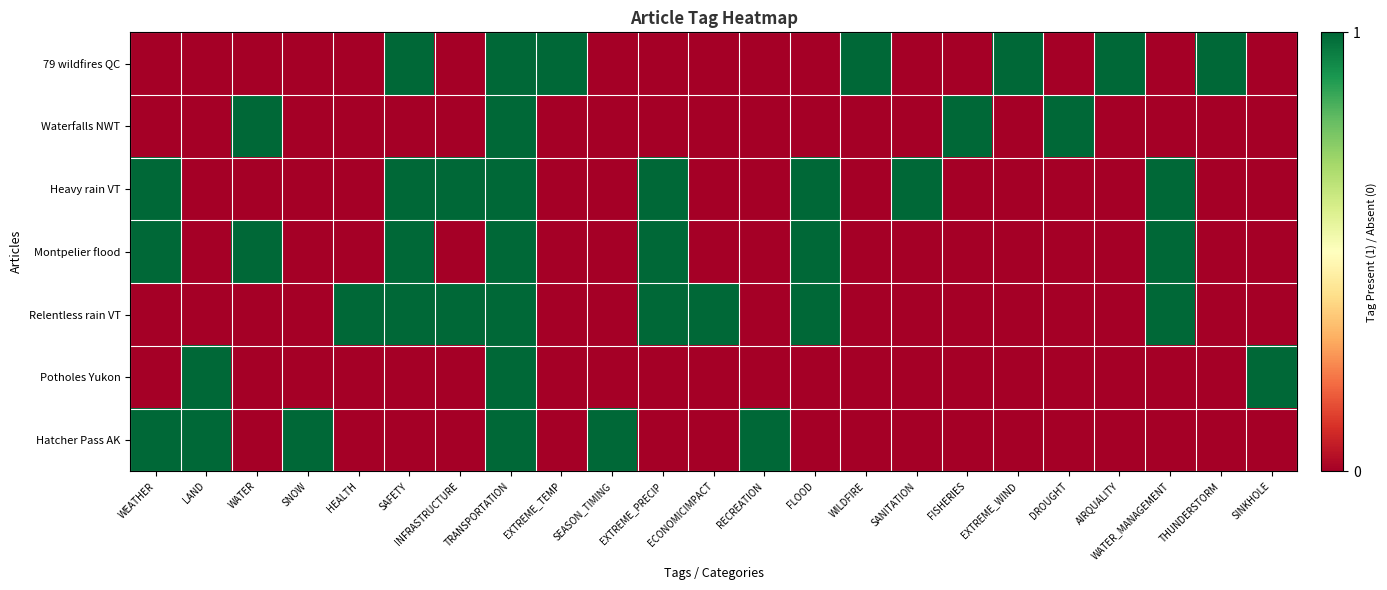

Which has a higher value, RECREATION or WATER_MANAGEMENT?

RECREATION